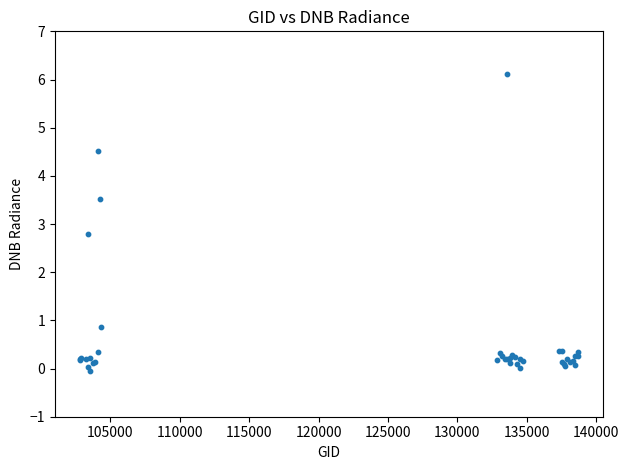

What Y value in the scatter plot is closest to 3?

2.8